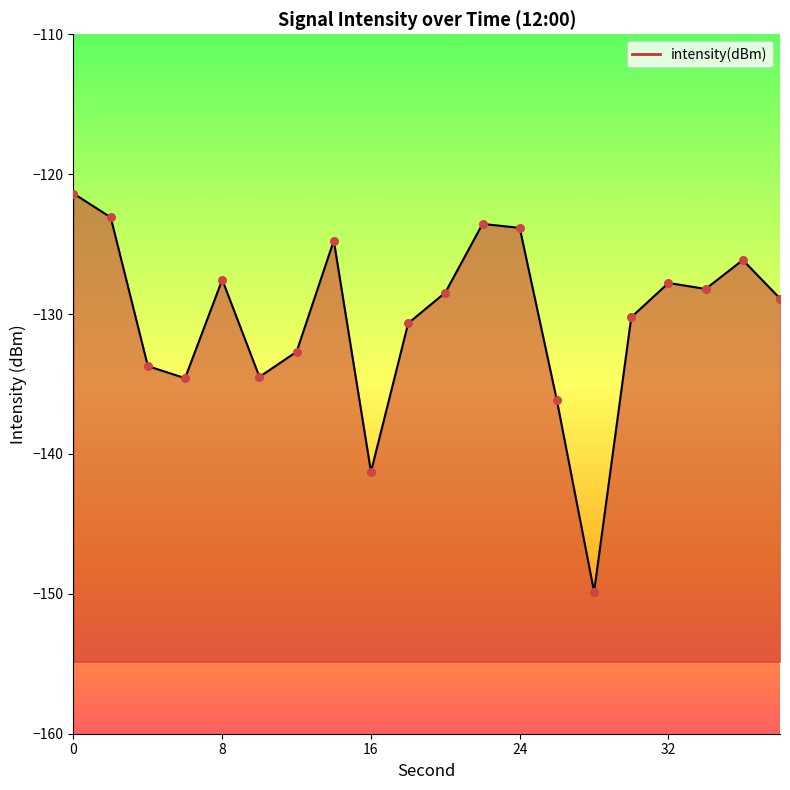

Which has a higher value, 12 or 38?

38